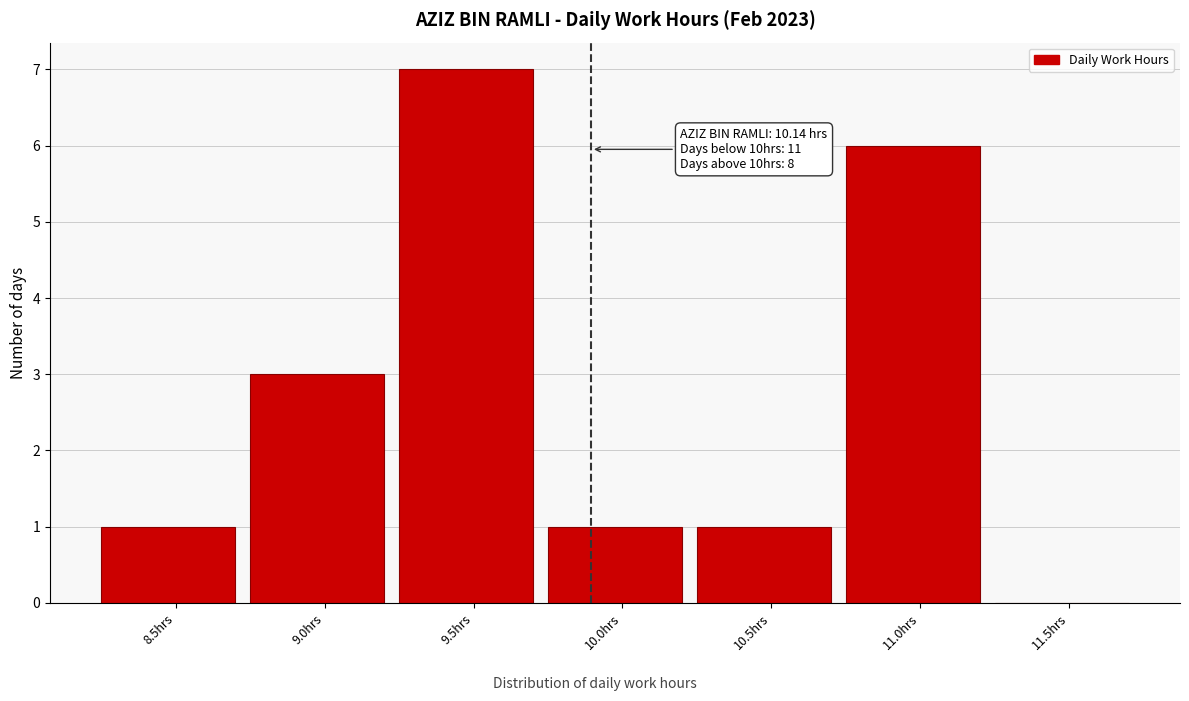

Reading left to right, list all the values displayed in this chart.

8.5hrs=1	9.0hrs=3	9.5hrs=7	10.0hrs=1	10.5hrs=1	11.0hrs=6	11.5hrs=0